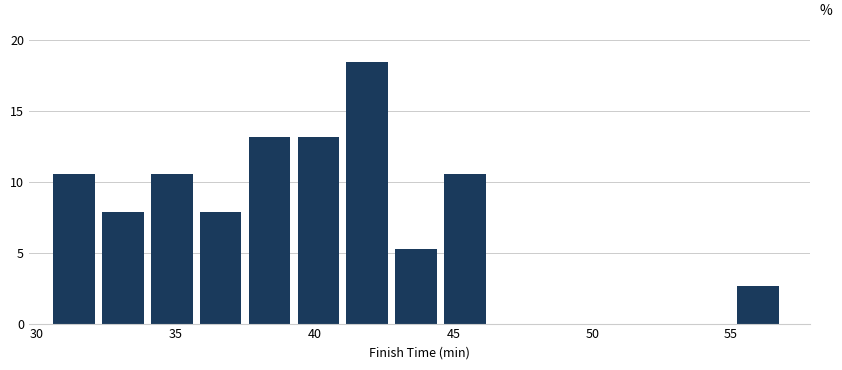

Around what value on the x-axis is the tallest bar? Give the approximate position of its centre, as read against the axis.

42.0